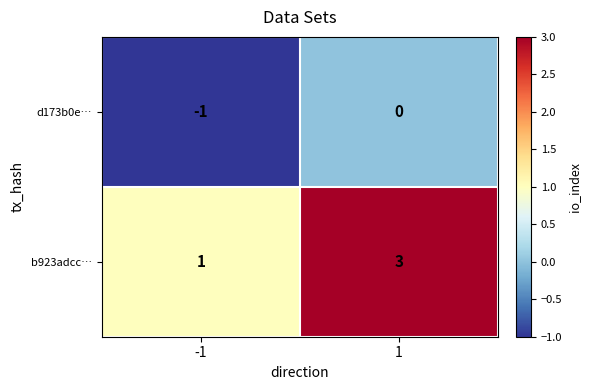

Reading right to left, what are all the values shown in this chart?

d173b0e…: 0	-1
b923adcc…: 3	1